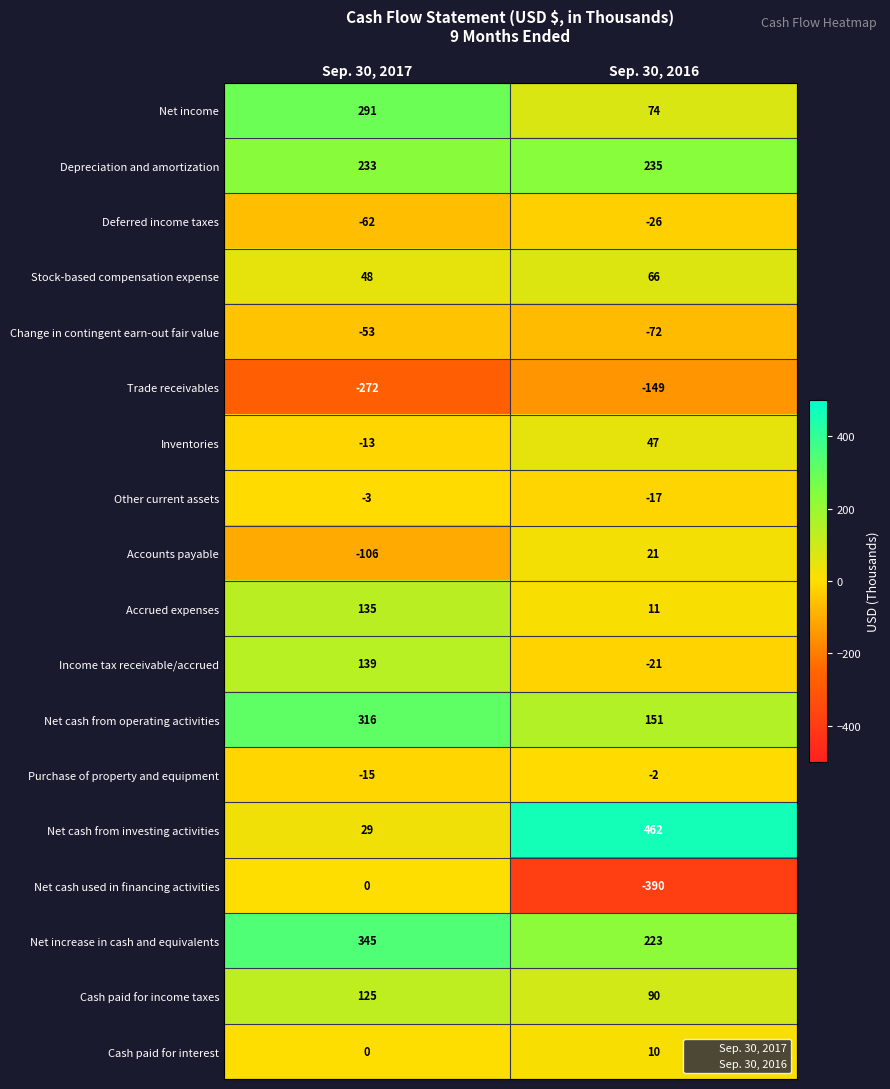

Which series changed the most between Sep. 30, 2017 and Sep. 30, 2016?

Net cash from investing activities